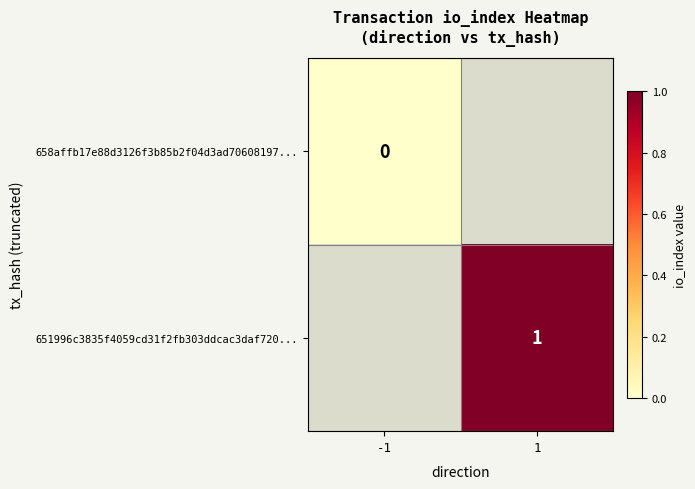

The value of 651996c3835f4059cd31f2fb303ddcac3daf720... at 1 is 1. True or false?

True